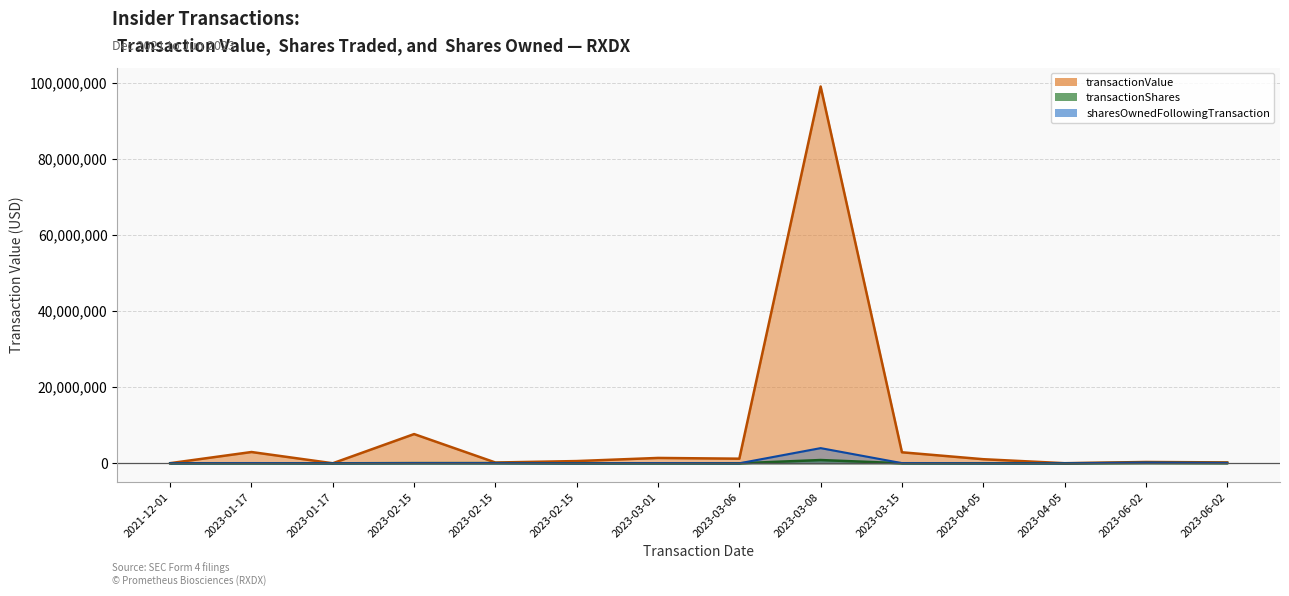

Which category has the lowest value across all series?

2023-01-17